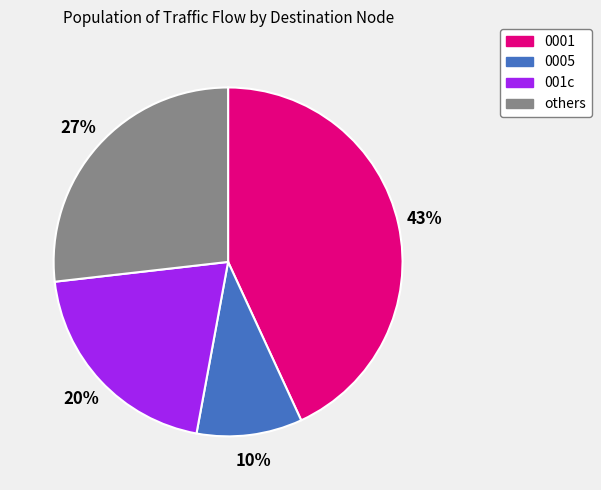

To the nearest percent, what is the difference between the largest and smallest slice percentages?

33%